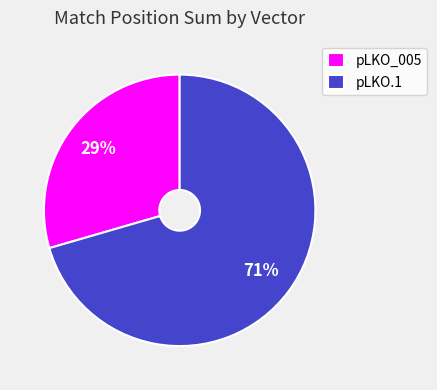

Which category has the biggest portion of the pie?

pLKO.1